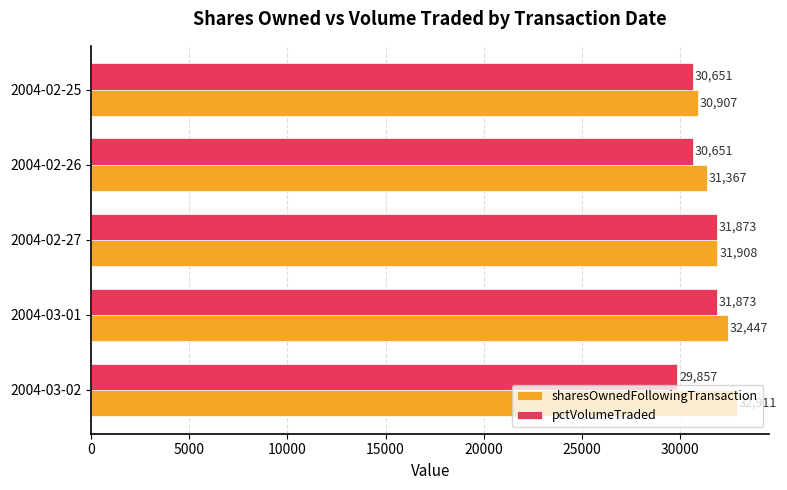

What is the difference between the maximum and second lowest values in the sharesOwnedFollowingTransaction series?

1544